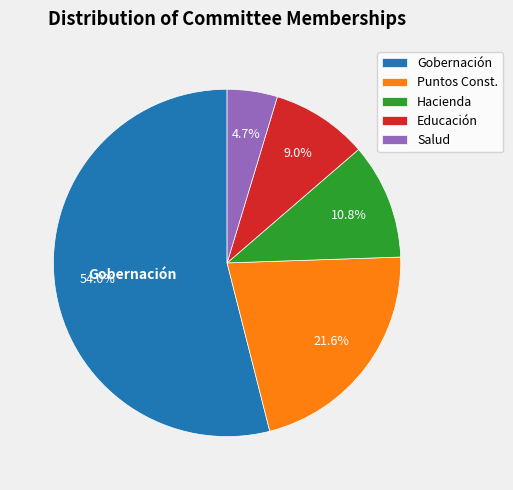

Count the number of slices in the pie.

5